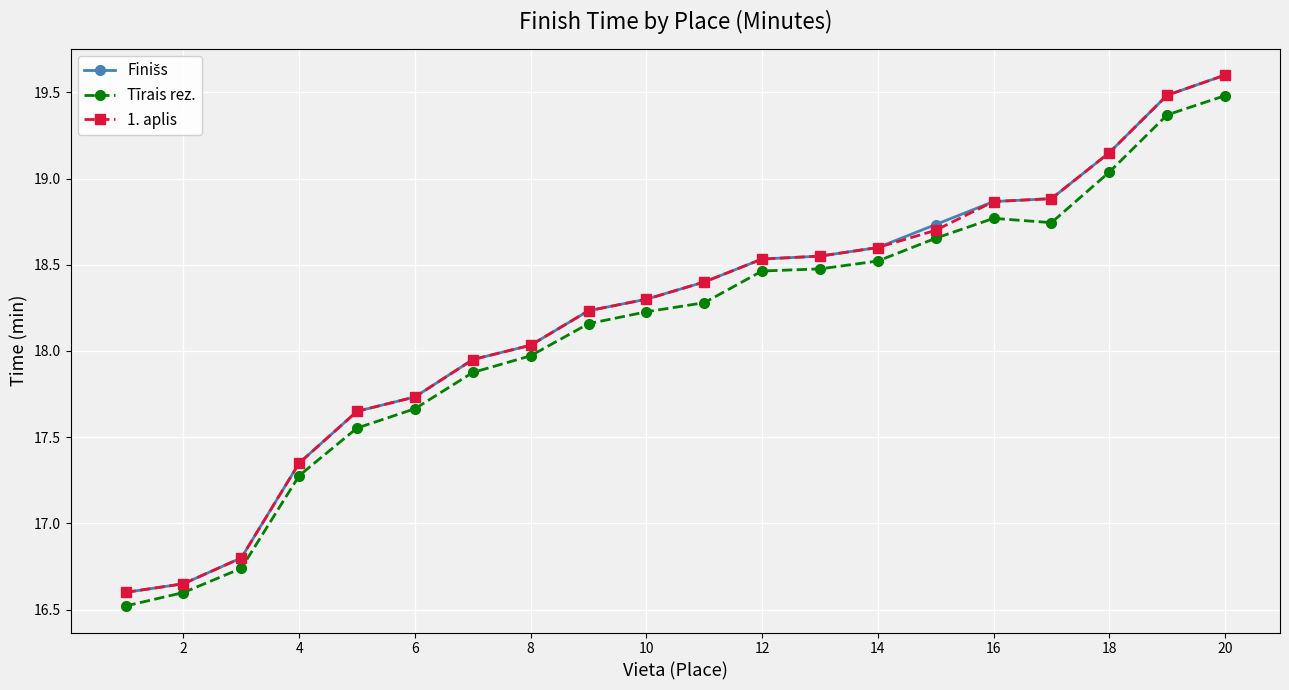

True or false: 1. aplis and Tīrais rez. cross at least once.

False